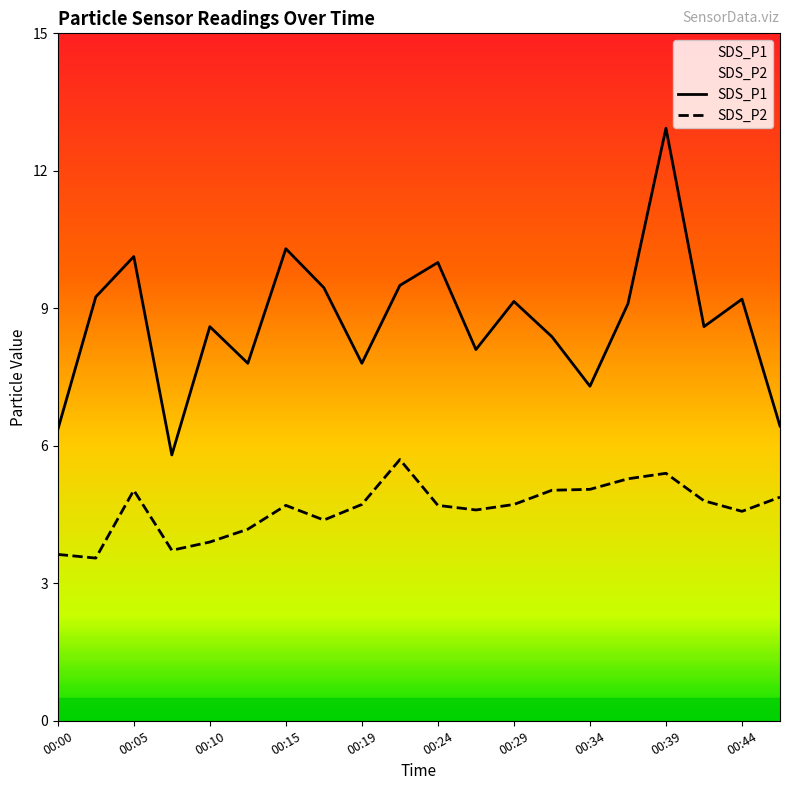

At which label does SDS_P2 first exceed 4?

00:05